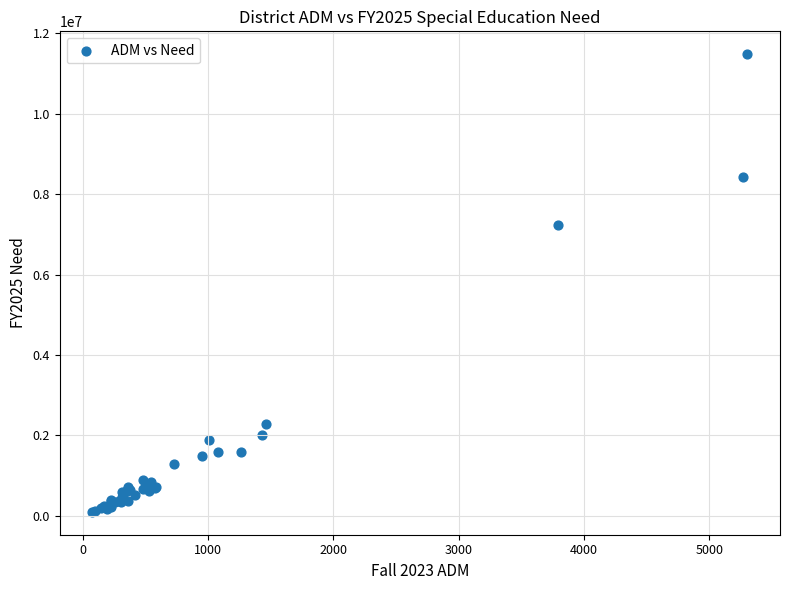

What Y value in the scatter plot is closest to 5788968?

7238624.2